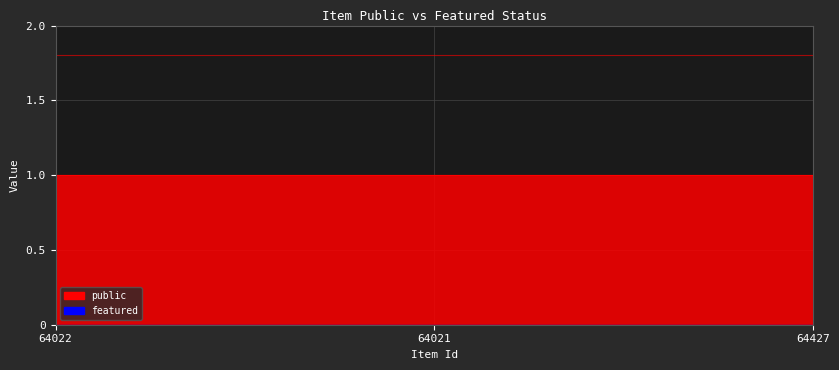

What is the approximate value of public at 64427?

1